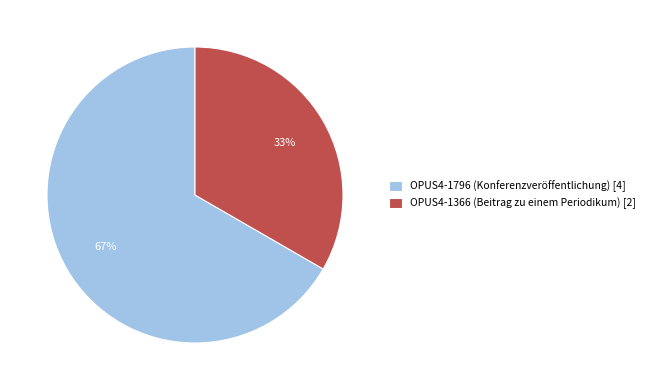

Count the number of slices in the pie.

2